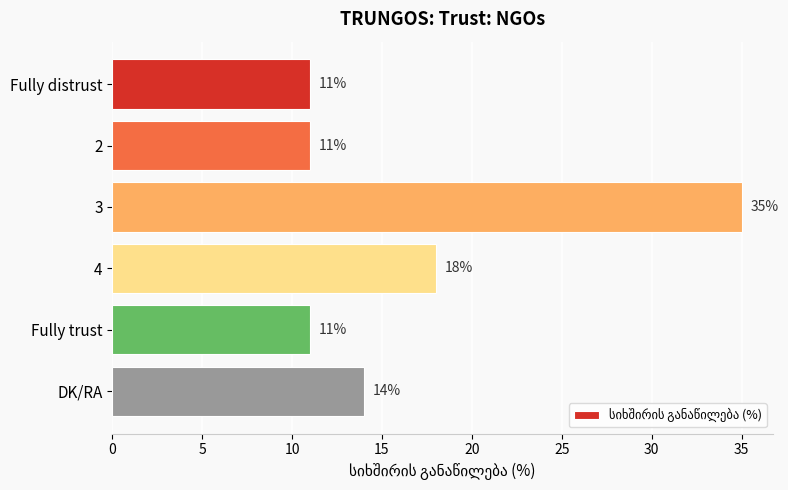

How many categories are shown in the chart?

6